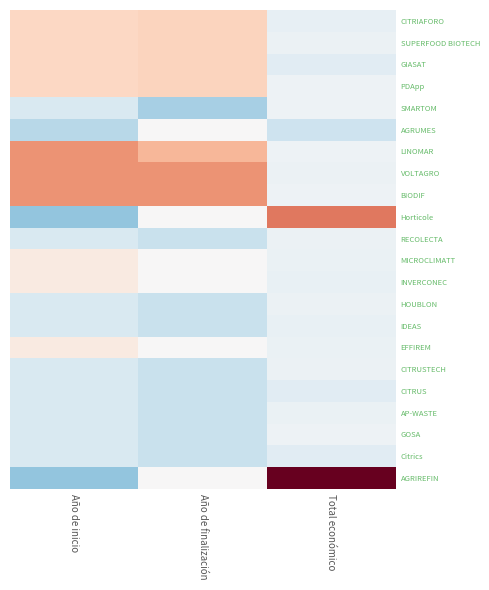

Which series has the largest range (max minus min)?

AGRIREFIN